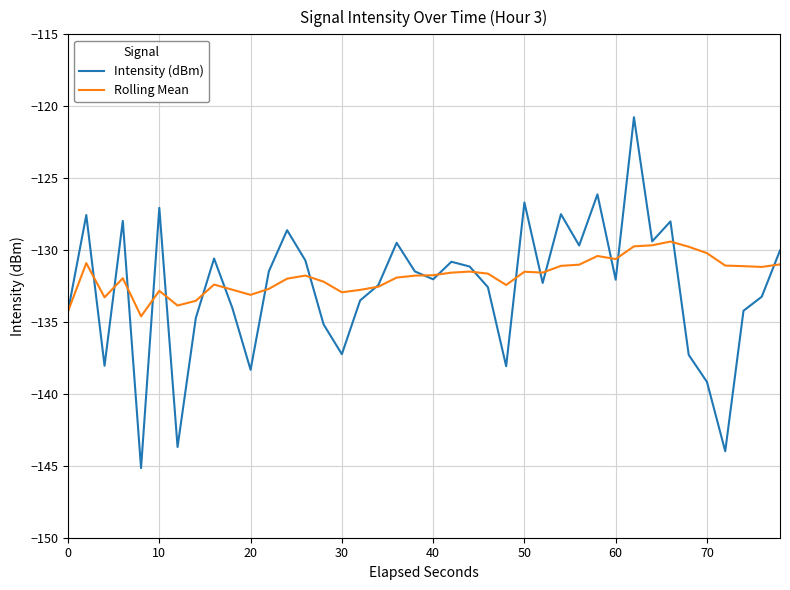

List the series in order of their peak value, lowest first.

Rolling Mean, Intensity (dBm)